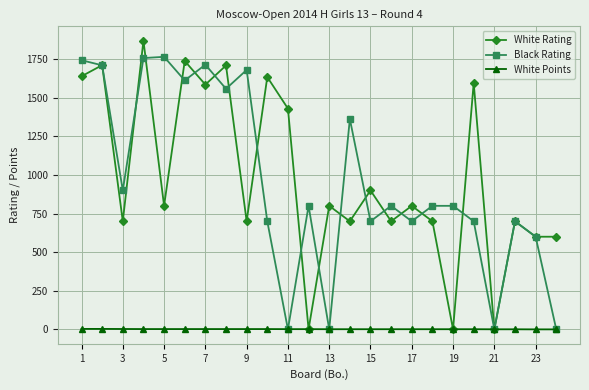

What is the value of the White Points point at the 7th from the left?

2.0